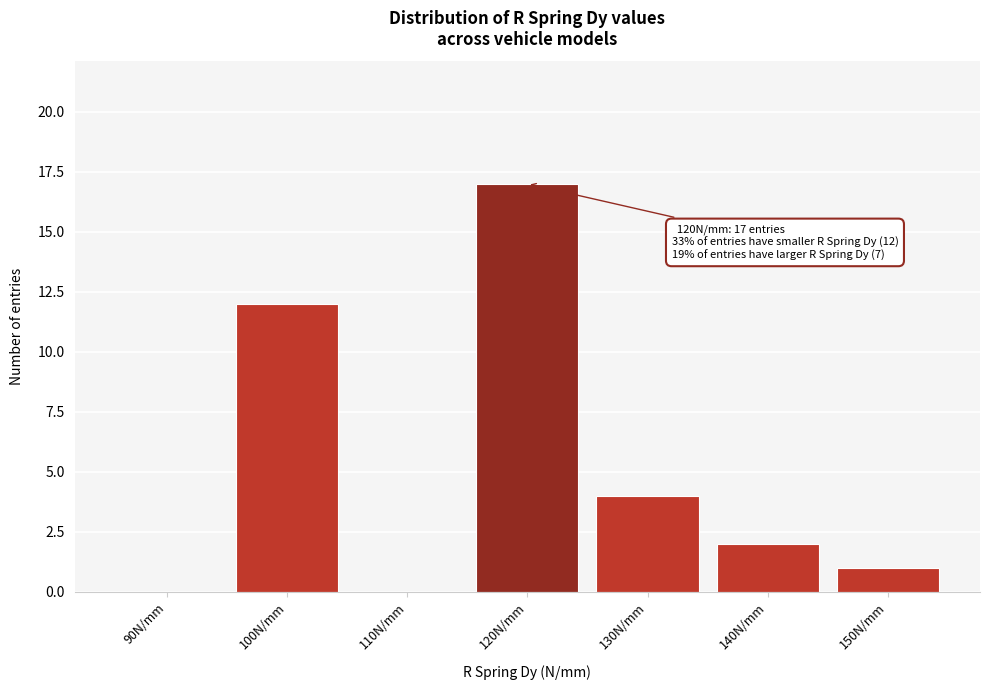

Reading left to right, extract all data points from this chart.

90N/mm=0	100N/mm=12	110N/mm=0	120N/mm=17	130N/mm=4	140N/mm=2	150N/mm=1